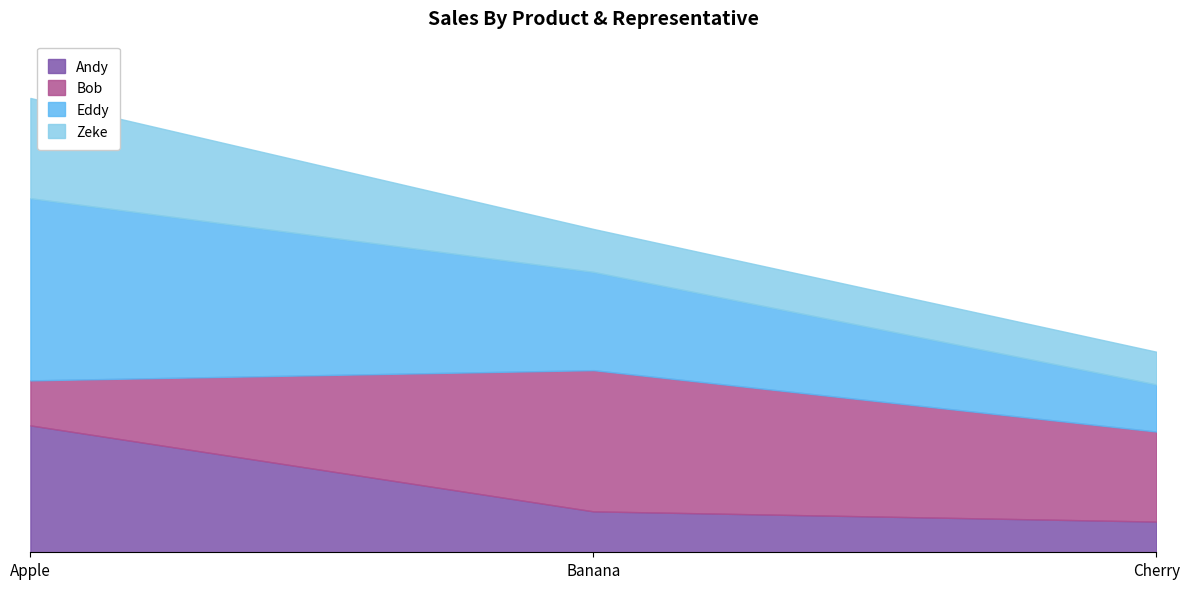

What is the difference between the highest and lowest values at Apple?

67